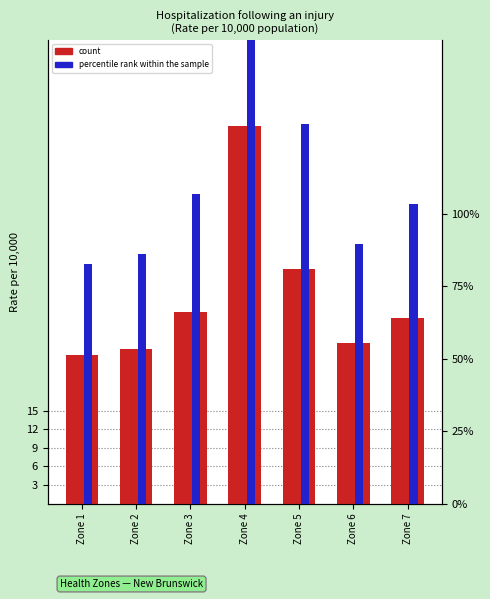

Reading left to right, transcribe all the data shown in this chart.

count: Zone 1=24.0	Zone 2=25.0	Zone 3=31.0	Zone 4=61.0	Zone 5=38.0	Zone 6=26.0	Zone 7=30.0
percentile rank within the sample: Zone 1=82.8	Zone 2=86.2	Zone 3=106.9	Zone 4=210.3	Zone 5=131.0	Zone 6=89.7	Zone 7=103.4